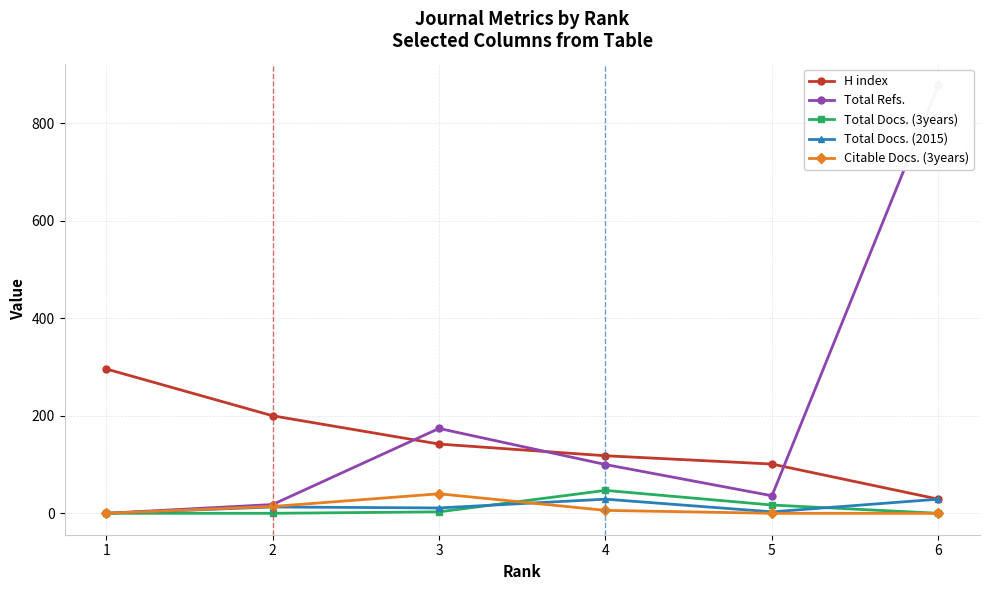

How many intersections are there between Total Refs. and H index?

3